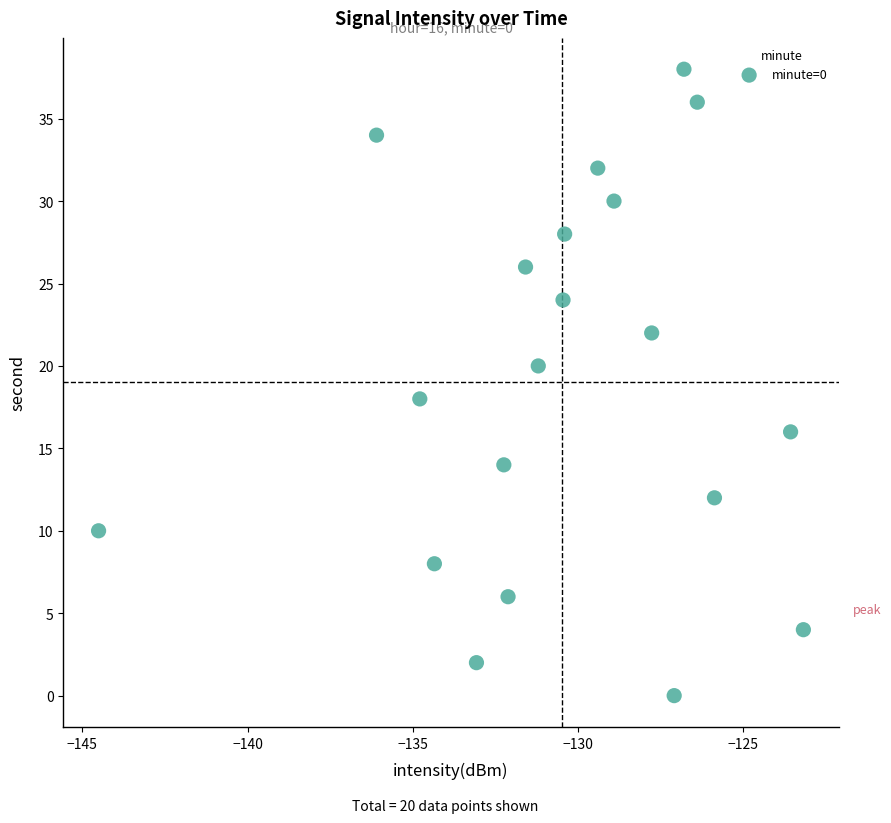

What is the range of Y values (max minus min)?

38